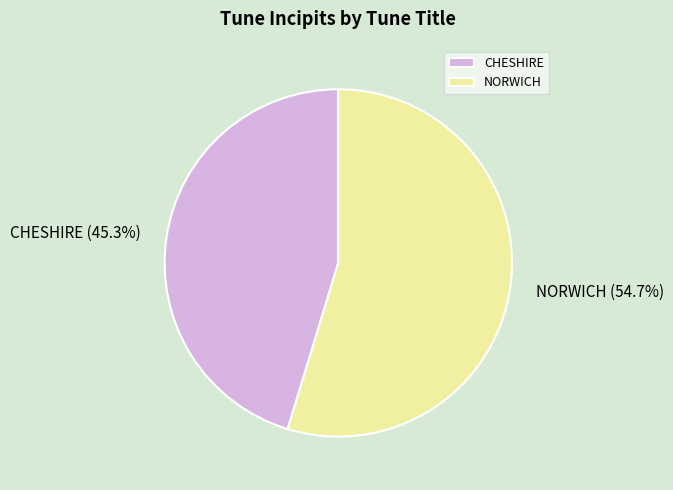

Rank the categories by value from lowest to highest.

CHESHIRE, NORWICH